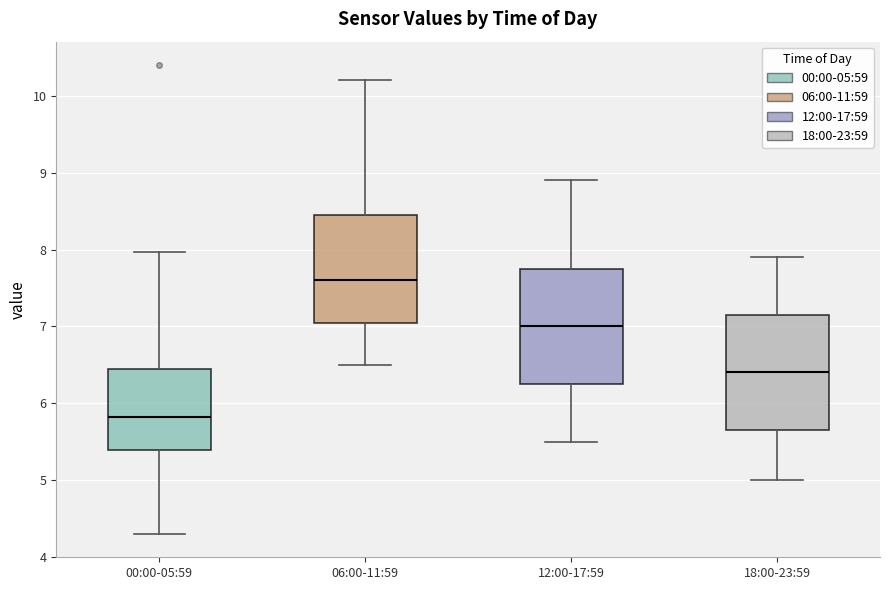

Which box has the highest median line?

06:00-11:59